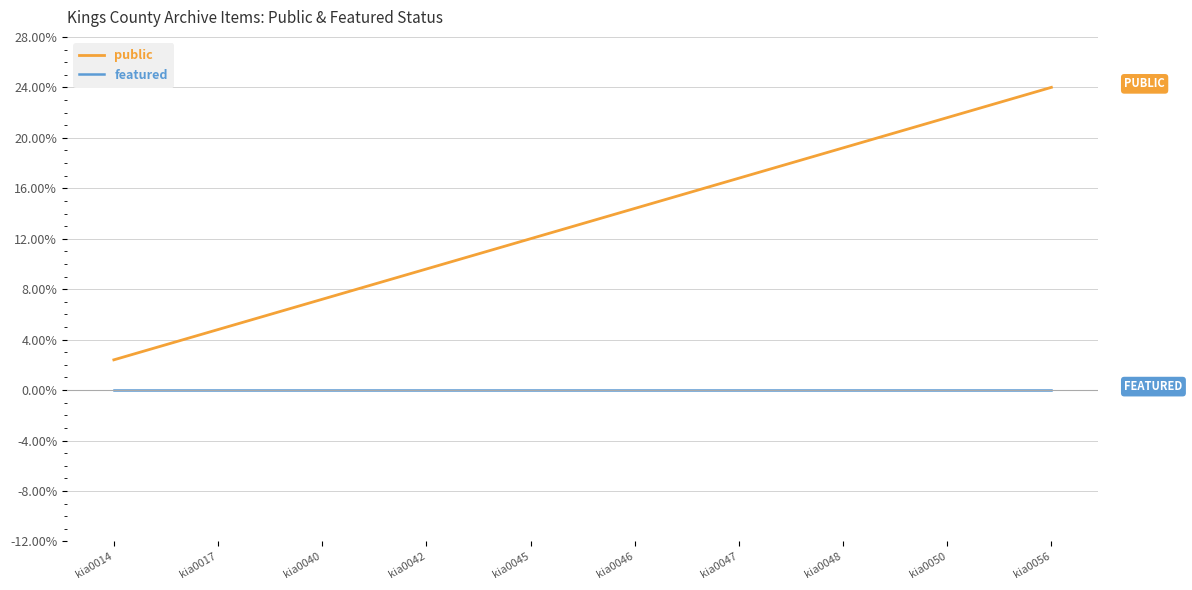

True or false: public and featured cross at least once.

False